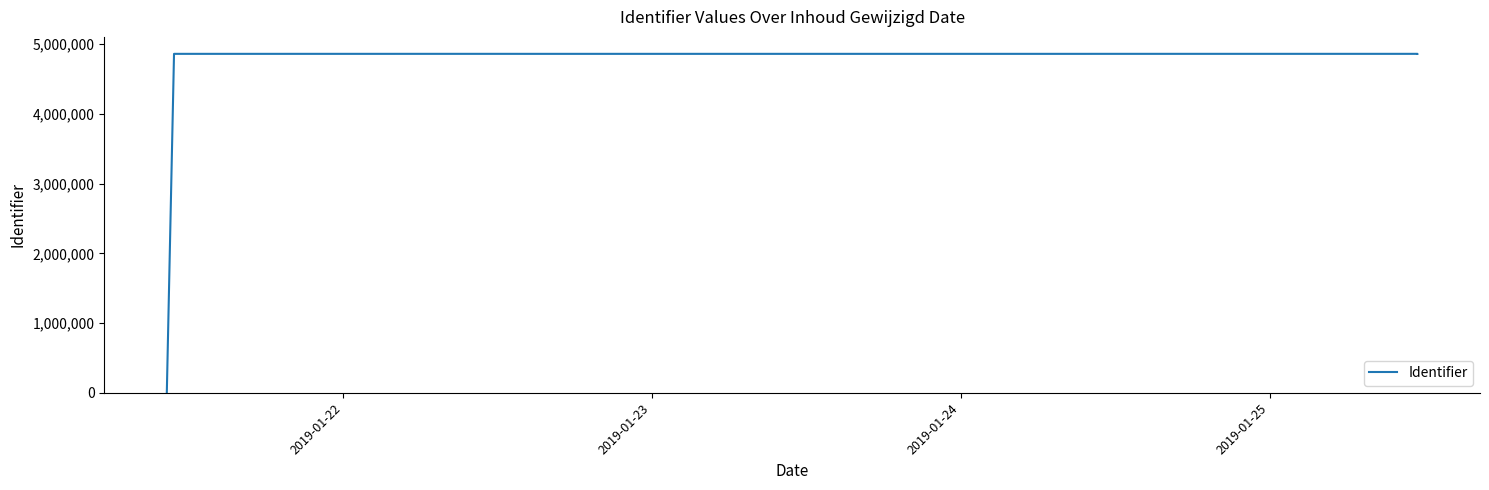

Count the number of categories in the chart.

8